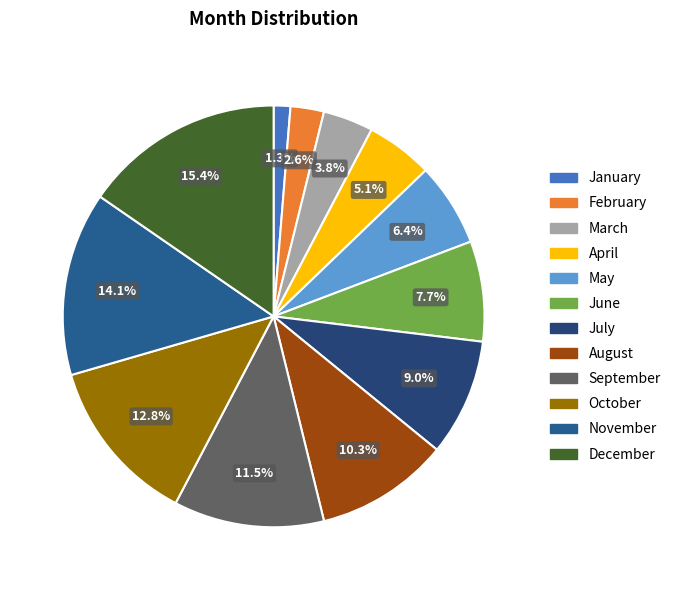

The June slice represents 1% of the pie. True or false?

False